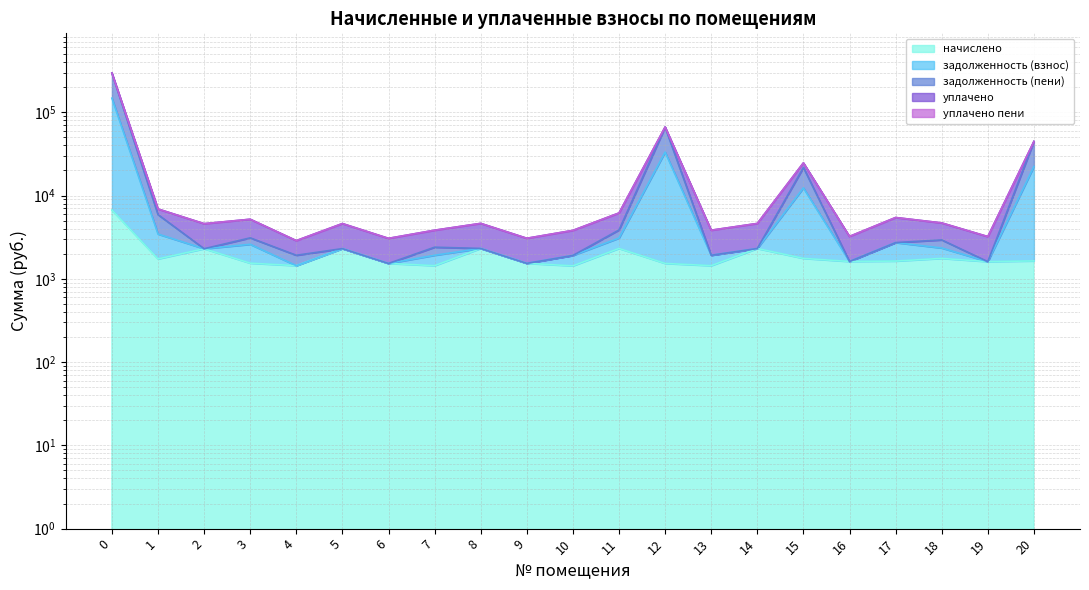

What is the minimum value for начислено?

1430.5